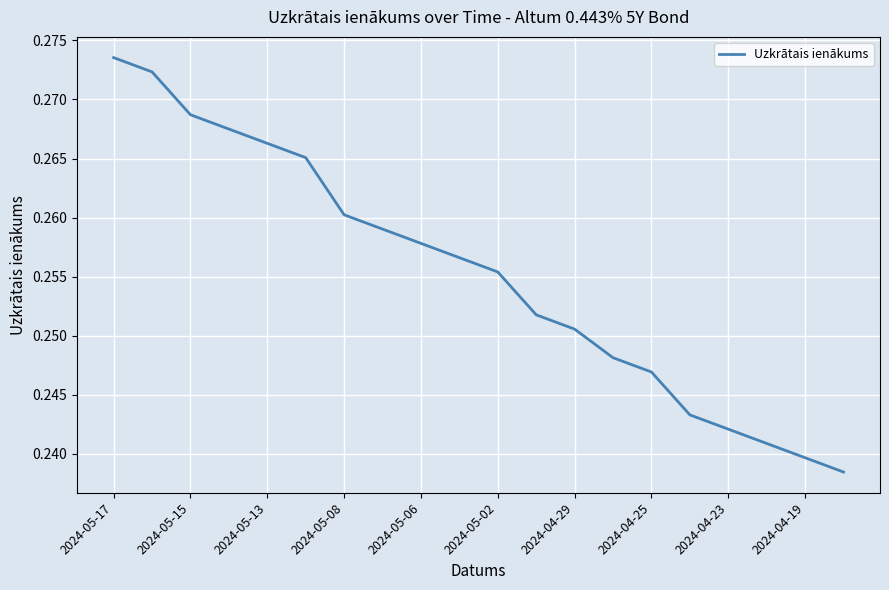

What is the sum of all values?

5.1